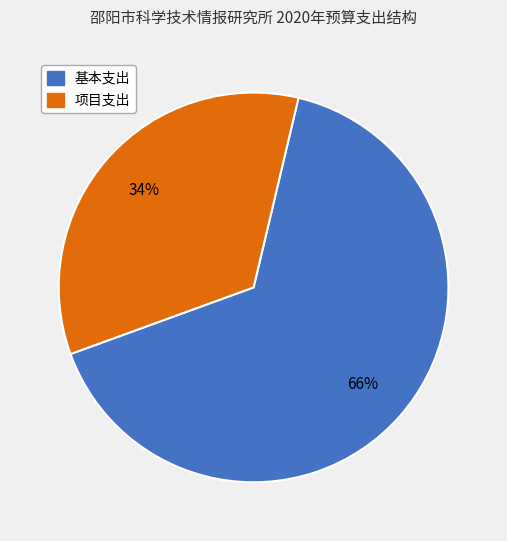

Does 基本支出 account for over 50% of the chart?

Yes